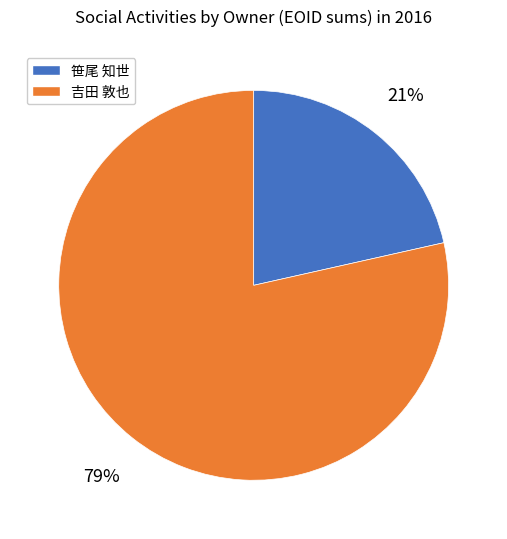

Is there any slice that represents more than half of the pie?

Yes